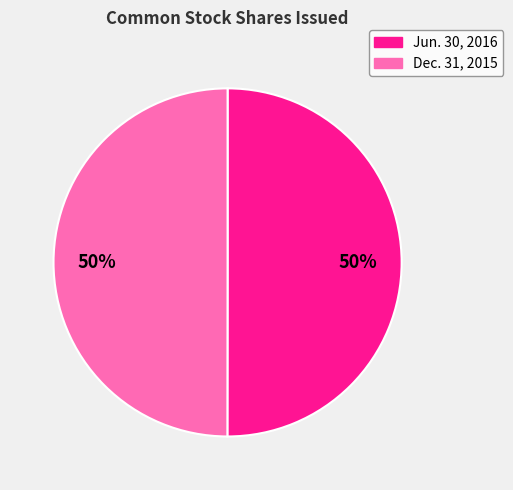

Is it true that Dec. 31, 2015 is 39% of the pie?

False